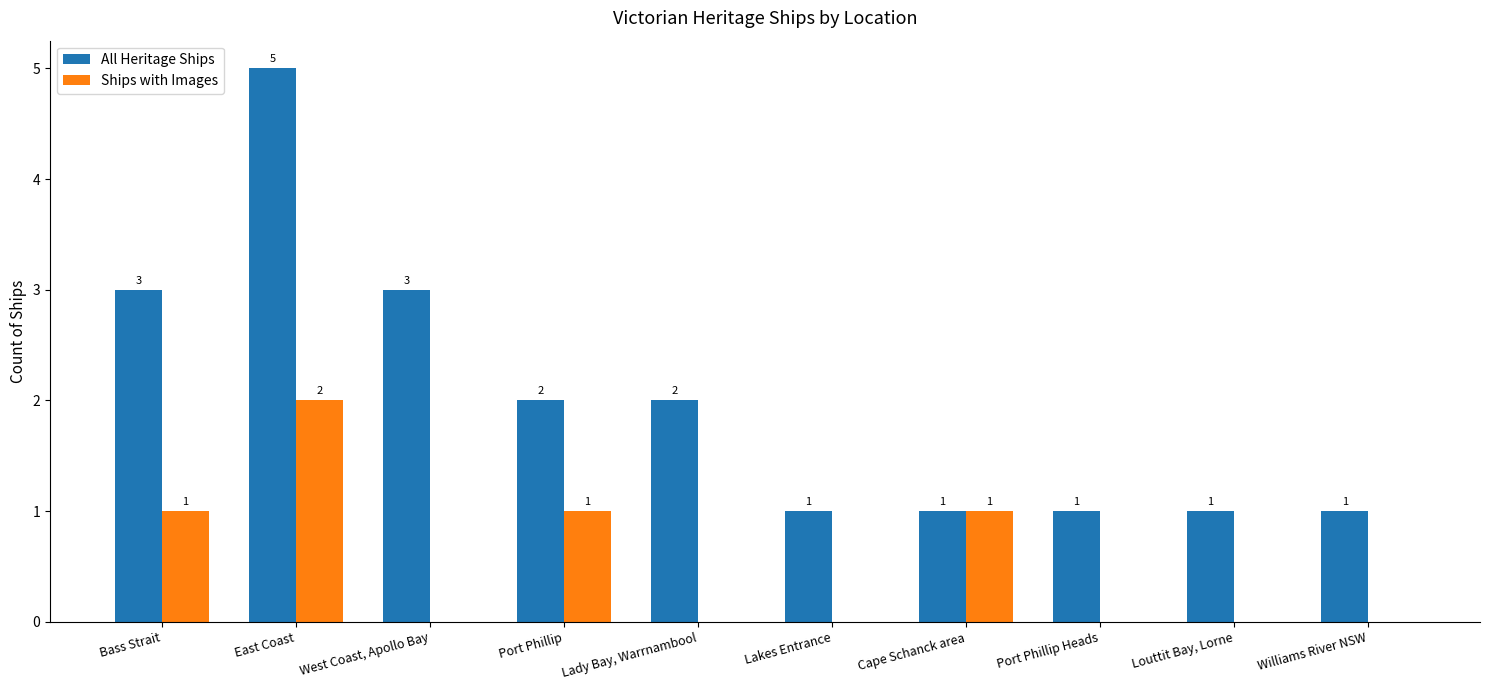

What is the highest value of the All Heritage Ships series?

5